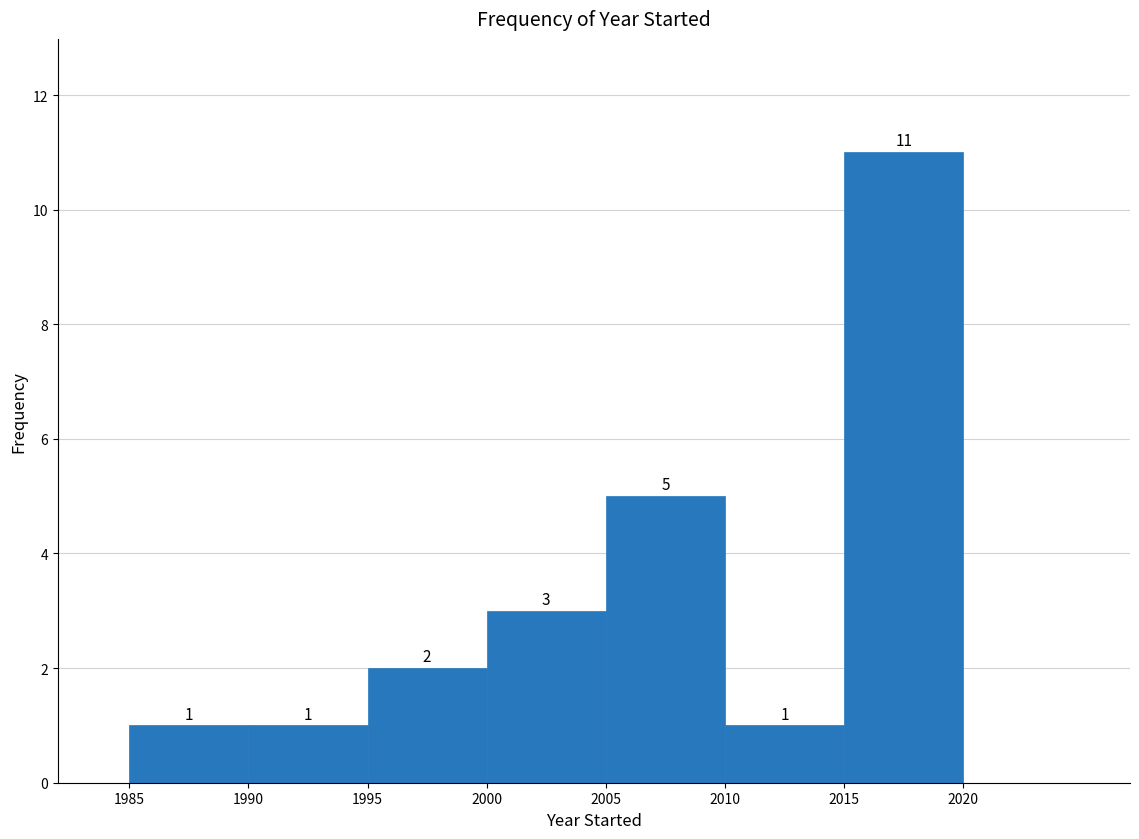

Reading left to right, transcribe this chart: for each bar, give the range it covers on the x-axis and its height.

1985 to 1990: 1
1990 to 1995: 1
1995 to 2000: 2
2000 to 2005: 3
2005 to 2010: 5
2010 to 2015: 1
2015 to 2020: 11